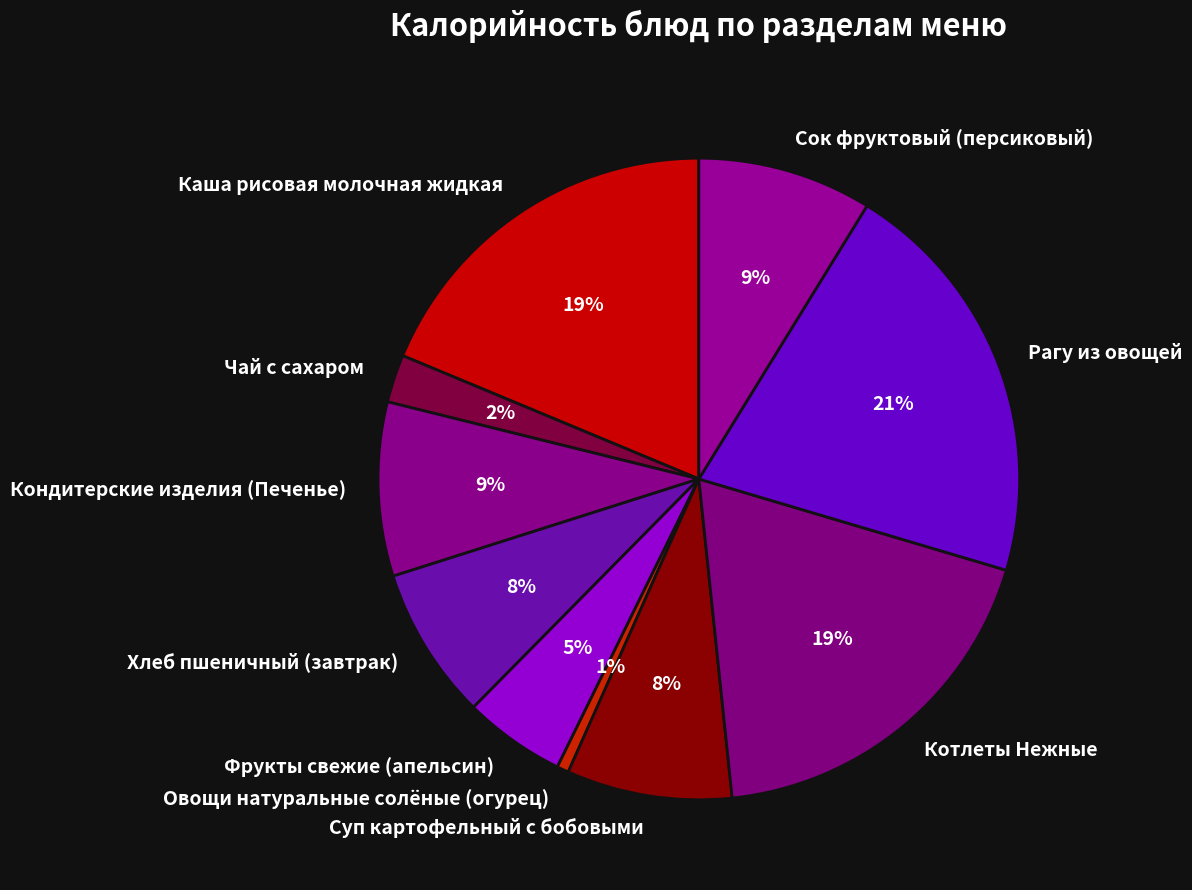

Is the sum of Хлеб пшеничный (завтрак) and Котлеты Нежные greater than half?

No